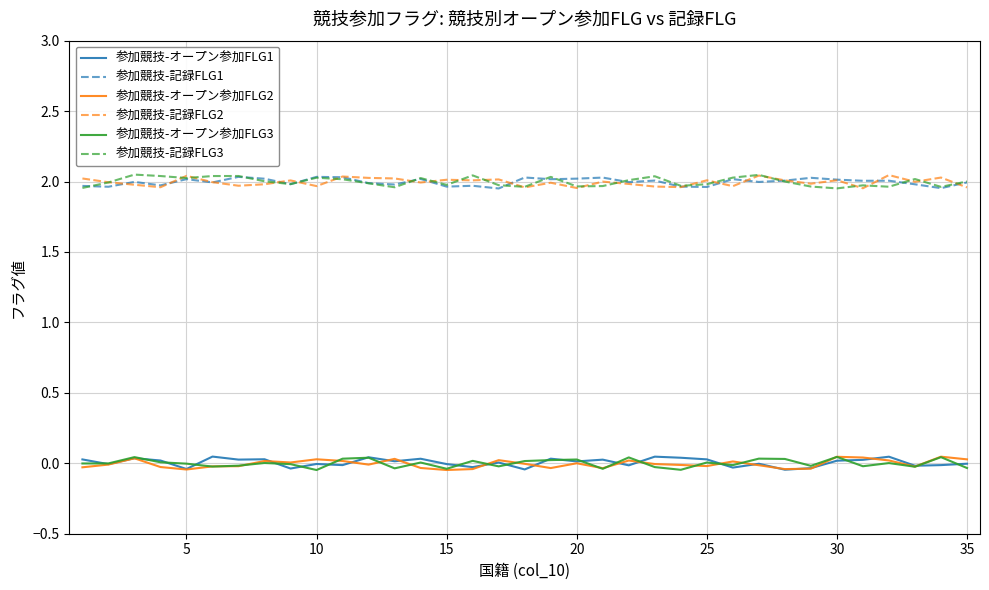

True or false: 参加競技-記録FLG1 and 参加競技-オープン参加FLG3 intersect in this chart.

False